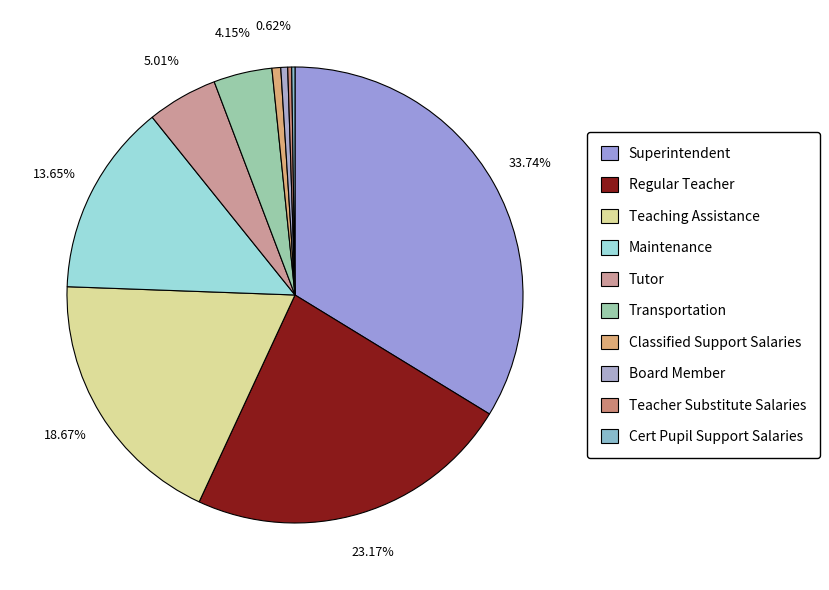

Between Board Member and Teacher Substitute Salaries, which is larger?

Board Member